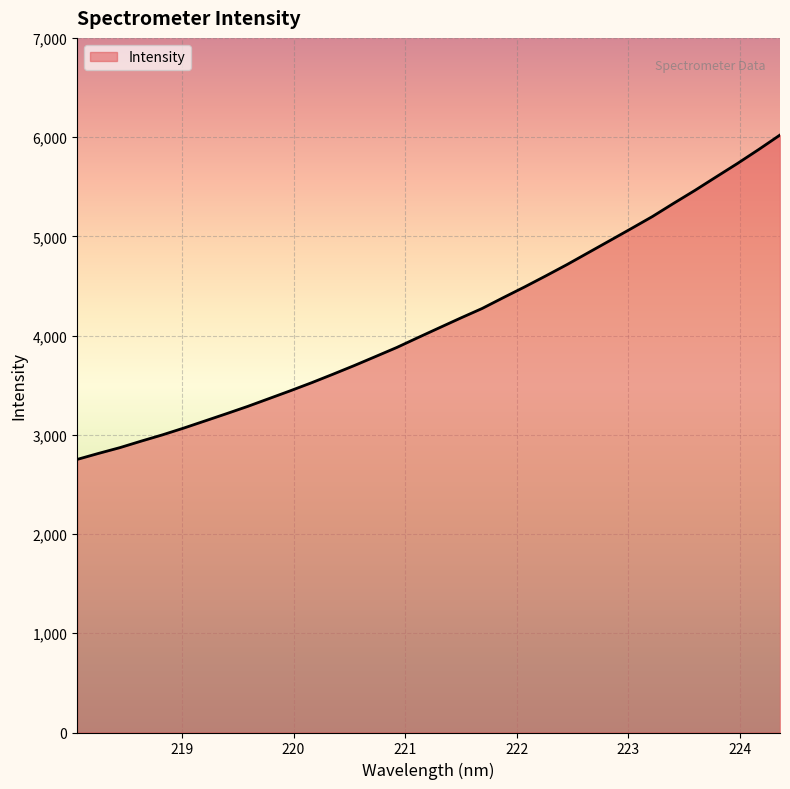

What is the smallest value displayed?

2752.0